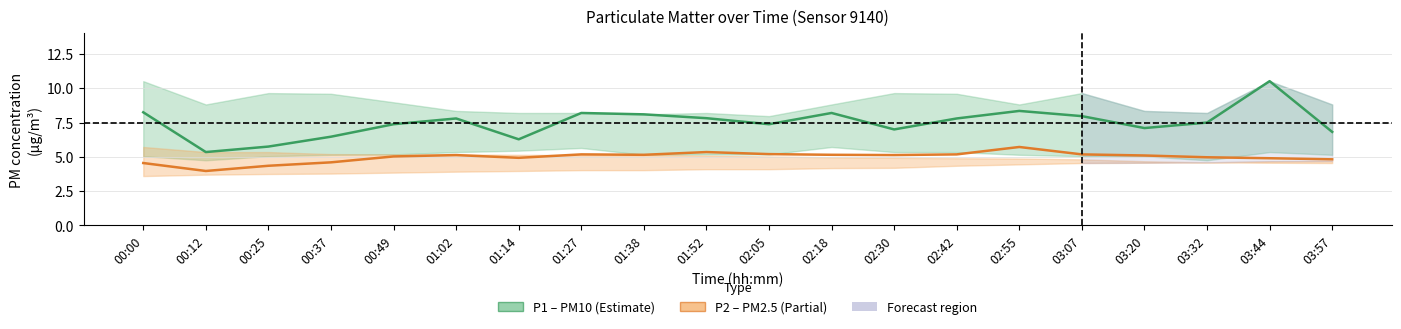

Where does the P1 (PM10) series first go above 7?

00:00